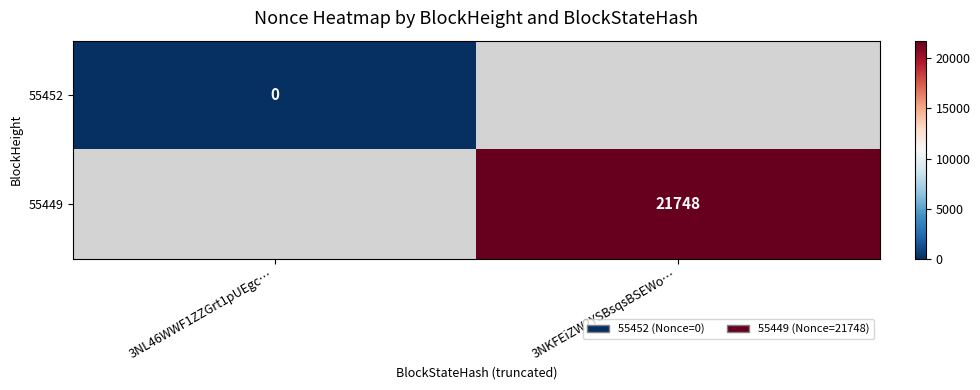

The 55449 series shows 21748 at 3NKFEiZW2YSBsqsBSEWo…. True or false?

True